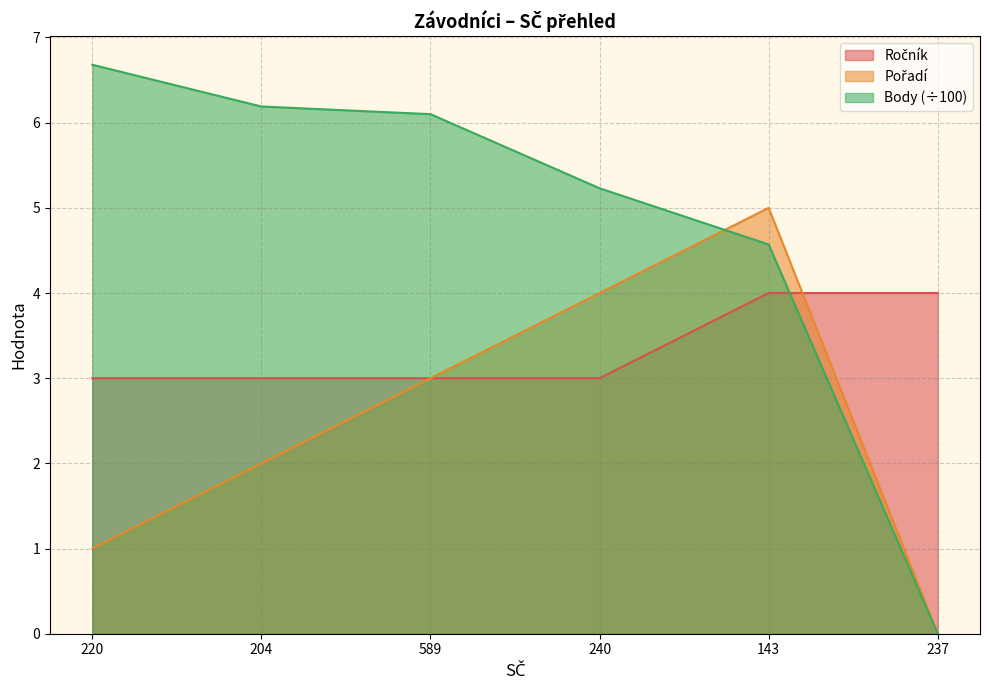

What are all the series names shown in the legend?

Ročník, Pořadí, Body